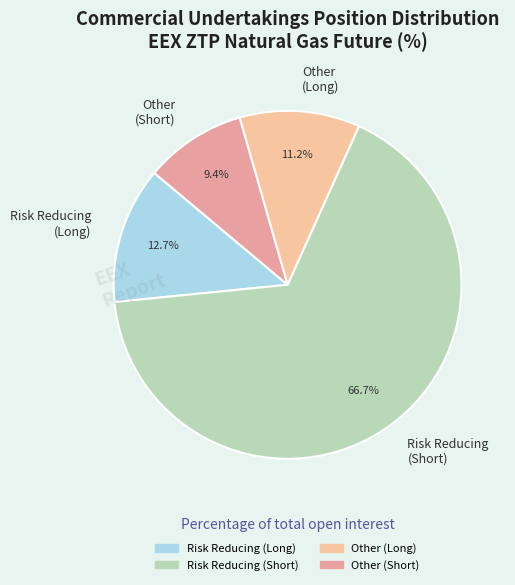

Do Risk Reducing (Short) and Other (Short) together represent more than half of the pie?

Yes